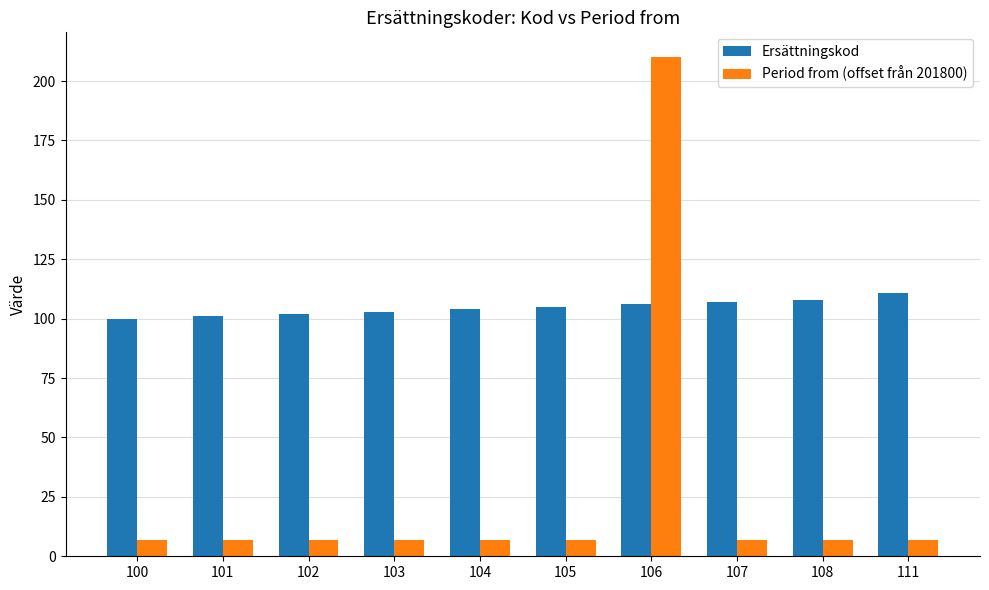

Which series changed the most between 101 and 105?

Ersättningskod